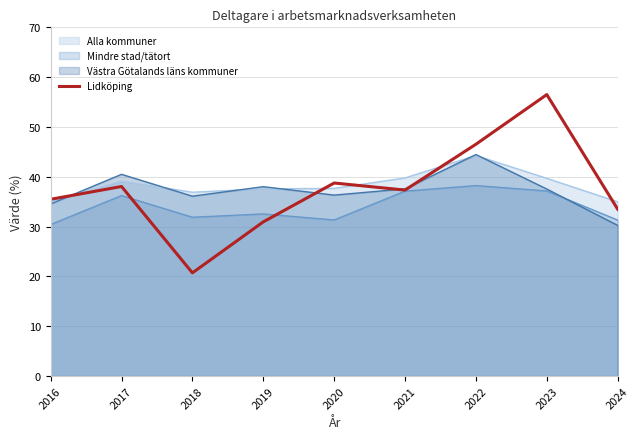

What is the change in value from 2018 to 2021?

+16.6